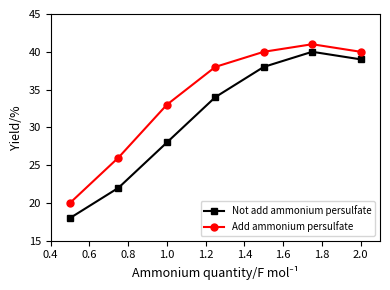

How many categories are shown in the chart?

7